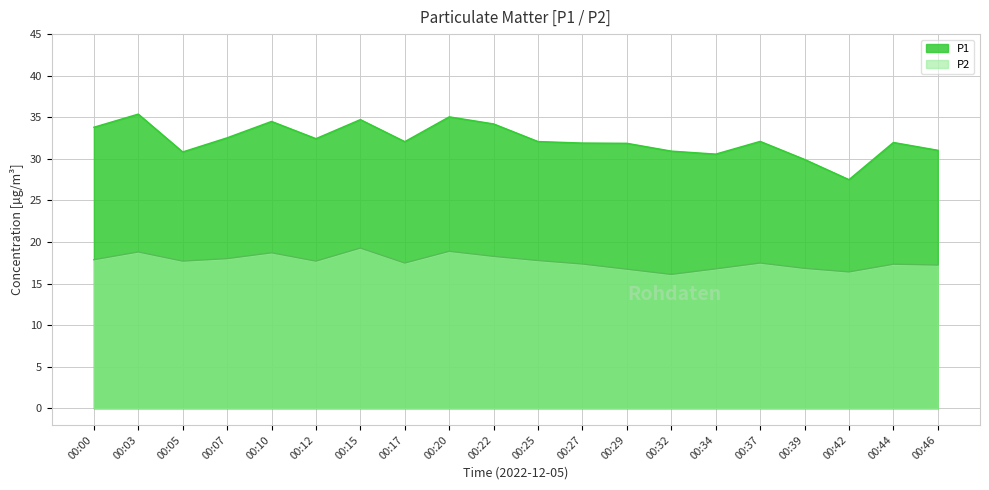

Reading right to left, transcribe all the data shown in this chart.

P1: 31.0	32.0	27.5	29.9	32.1	30.6	30.9	31.9	31.9	32.1	34.2	35.0	32.1	34.7	32.4	34.5	32.5	30.8	35.4	33.8
P2: 17.2	17.3	16.4	16.8	17.5	16.8	16.1	16.7	17.4	17.8	18.3	18.9	17.5	19.3	17.7	18.7	18.0	17.7	18.8	17.9